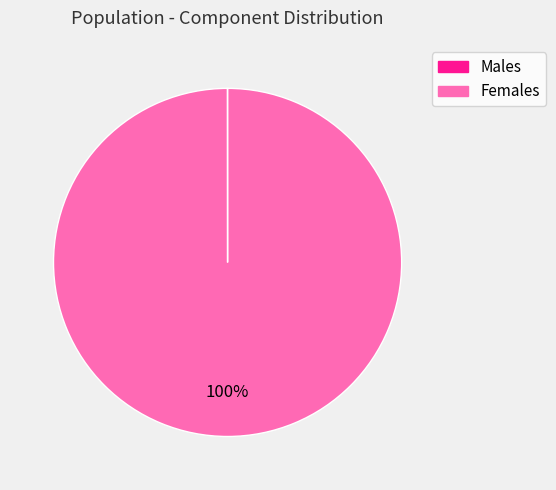

The Females slice represents 86% of the pie. True or false?

False